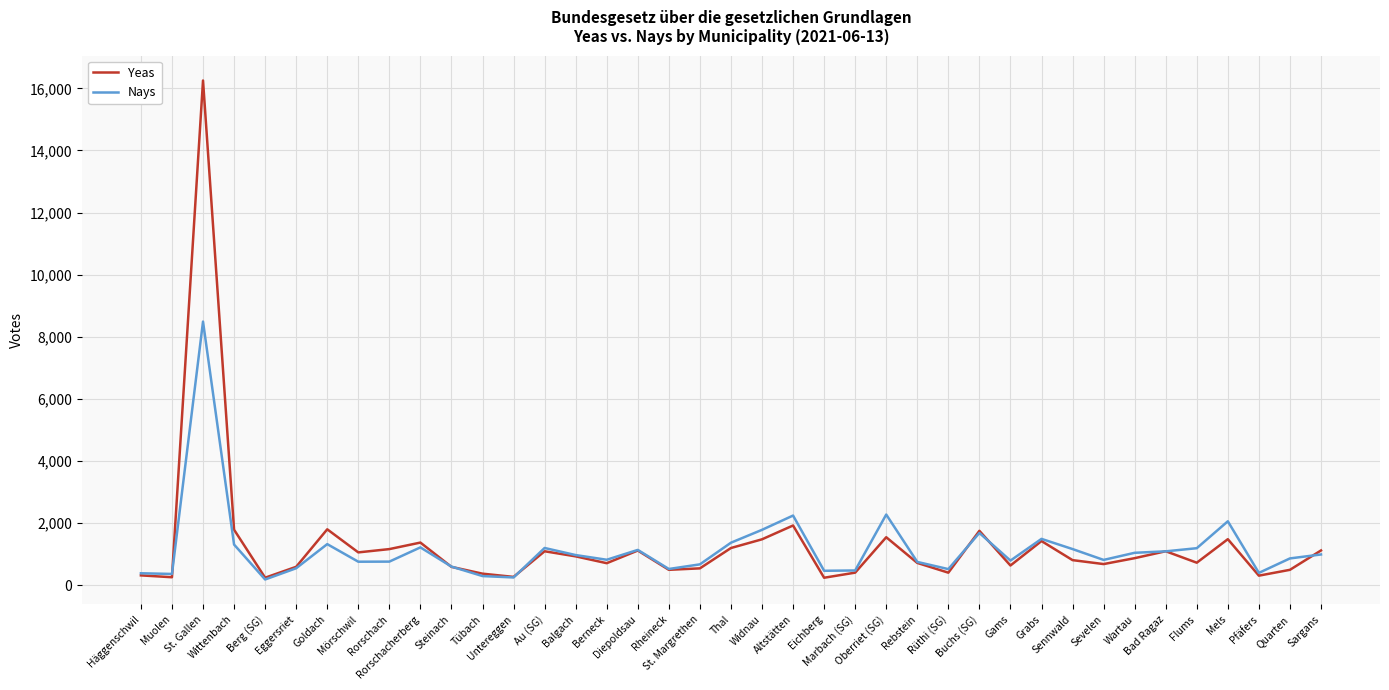

Which series has the largest range (max minus min)?

Yeas